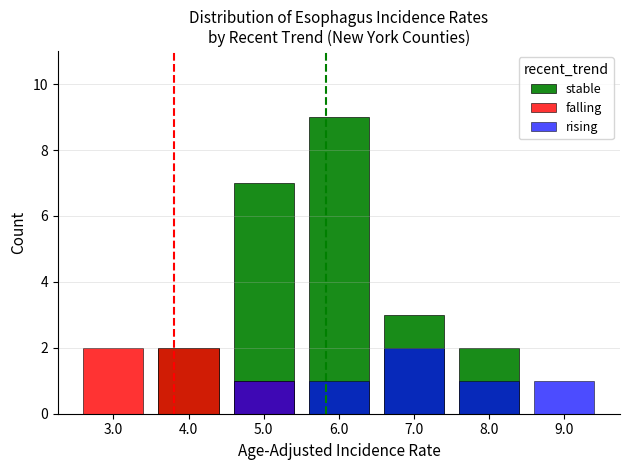

How many positive values does the falling series have?

3